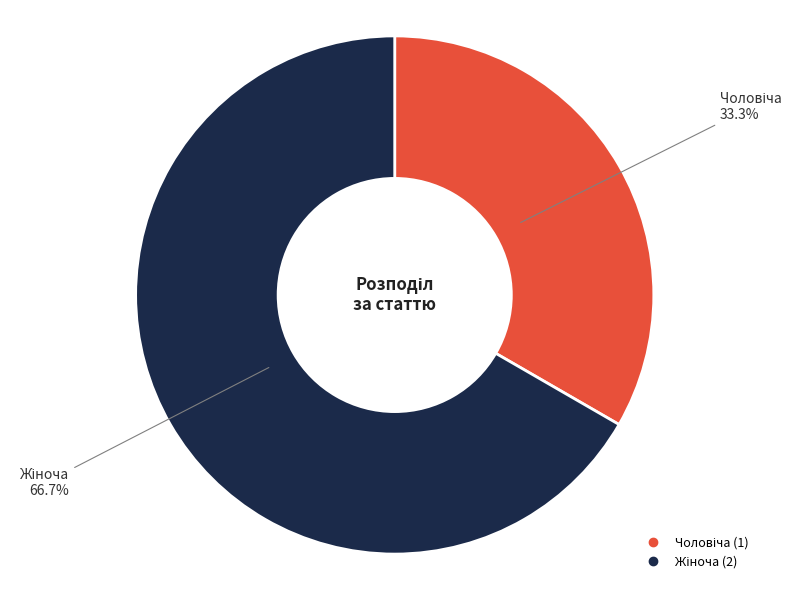

Does any single category account for the majority?

Yes